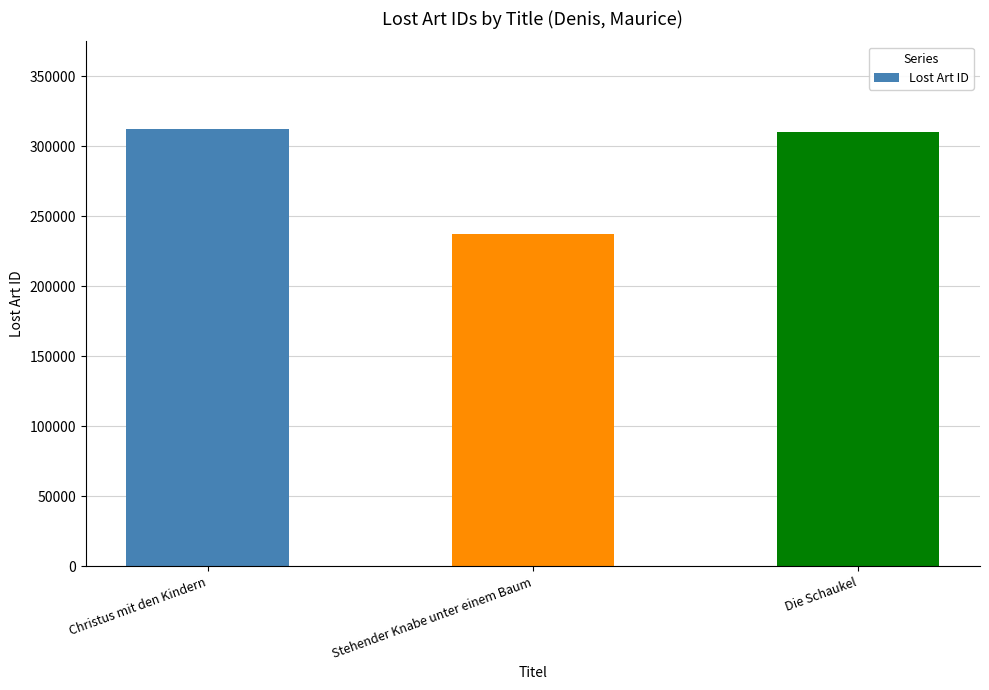

Reading right to left, list all the values displayed in this chart.

Die Schaukel=310577	Stehender Knabe unter einem Baum=237664	Christus mit den Kindern=312484